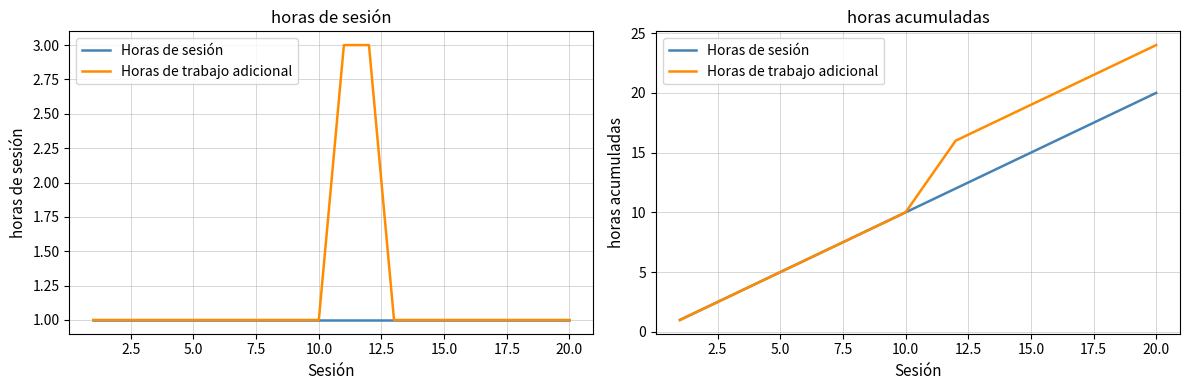

What is the minimum value for Horas de trabajo adicional?

1